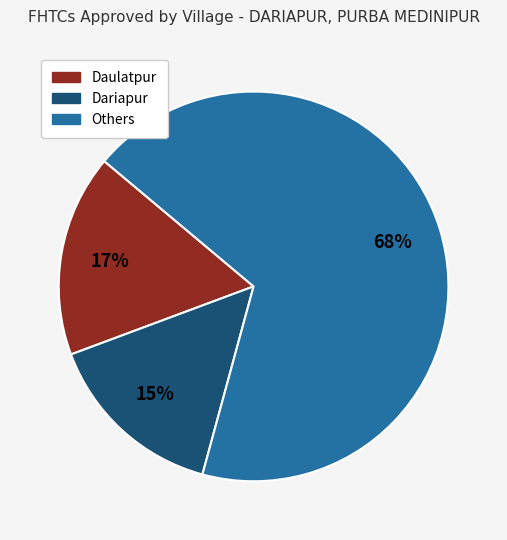

Is there a majority slice in this chart?

Yes